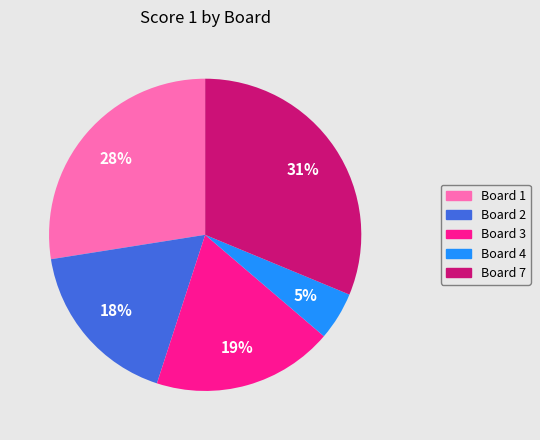

Is there a majority slice in this chart?

No